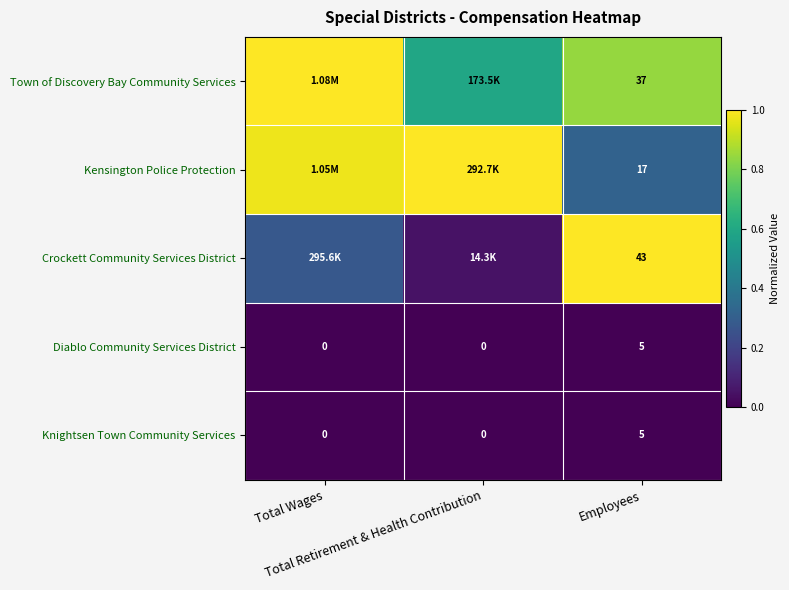

Is it true that Knightsen Town Community Services equals 0.0 at Total Wages?

True